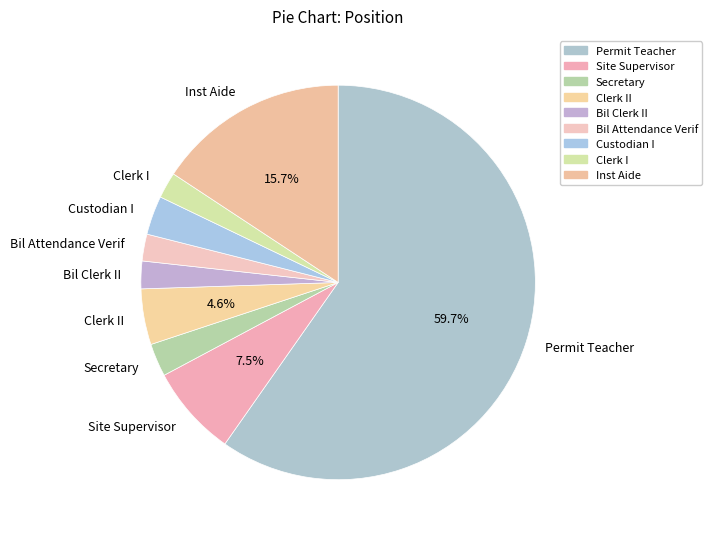

To the nearest percent, what is the combined percentage of Inst Aide and Custodian I?

19%